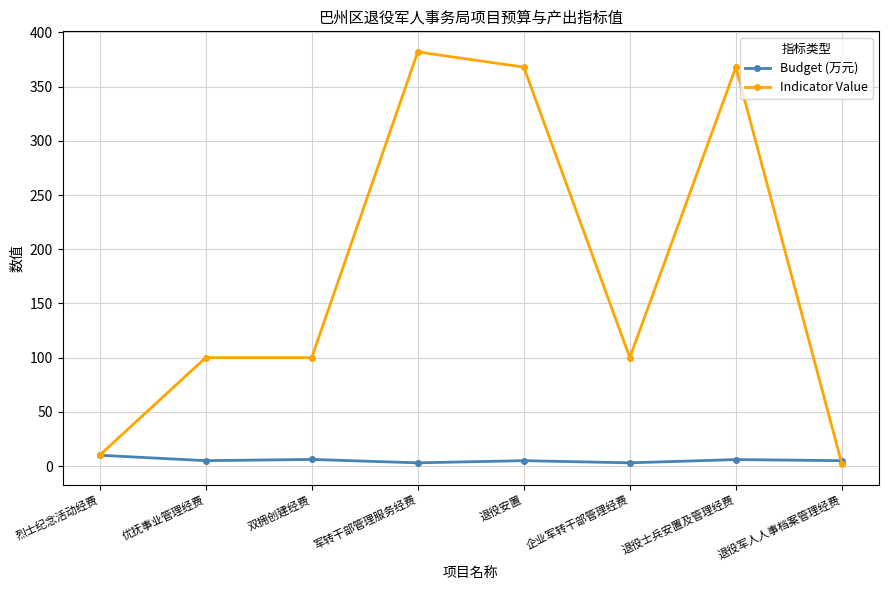

True or false: Indicator Value has a value of 135.0 at 军转干部管理服务经费.

False